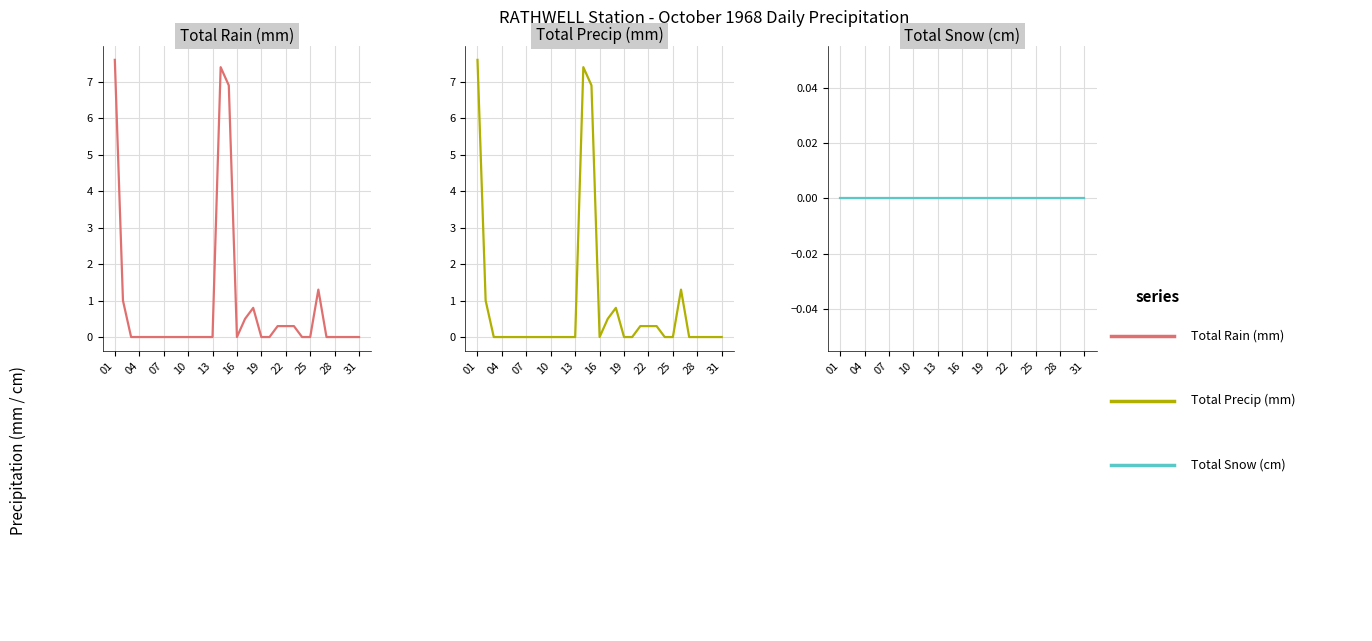

True or false: Total Rain (mm) has more than 1 interior local peaks.

True